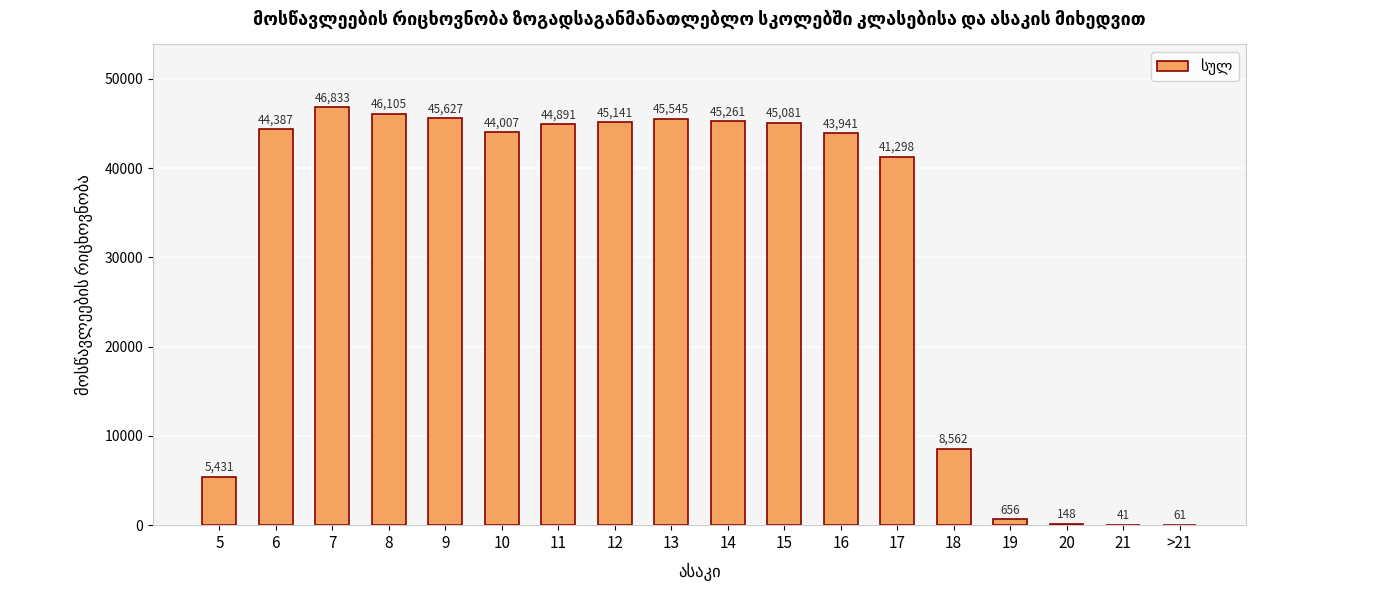

Between 17 and 5, which is larger?

17